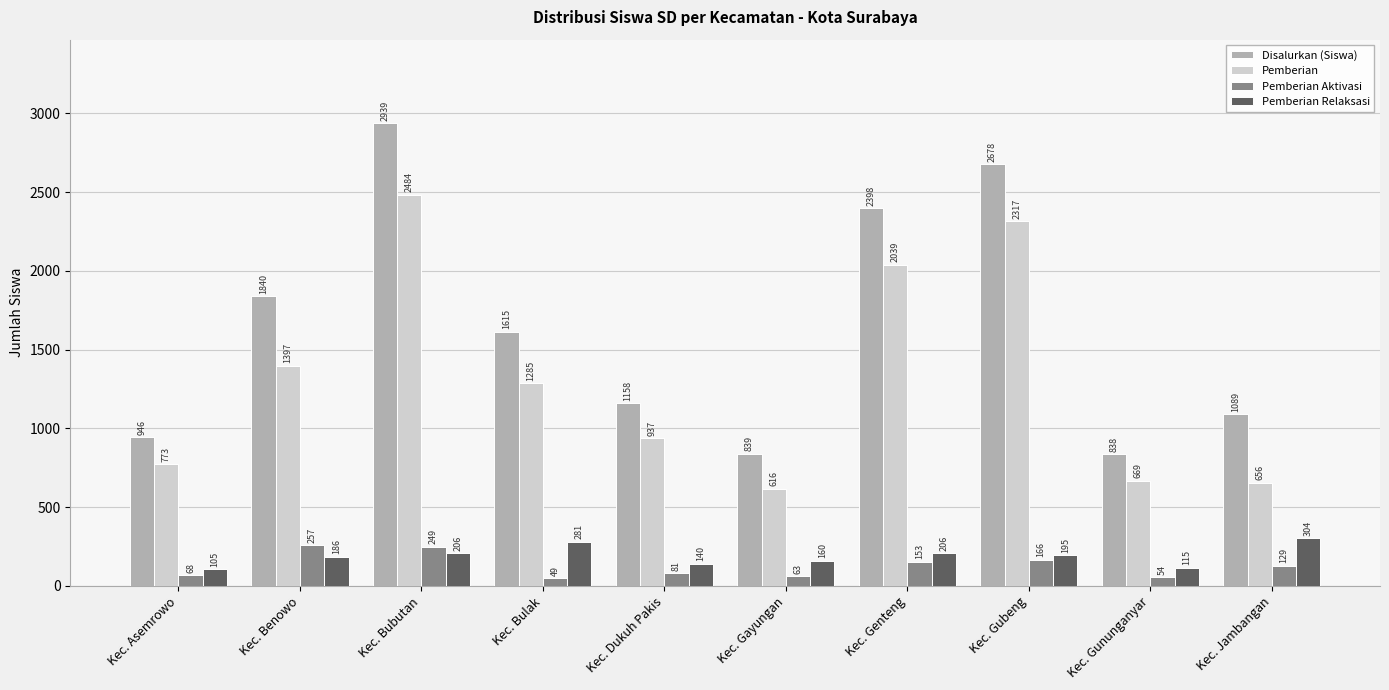

How many groups of bars are there?

10